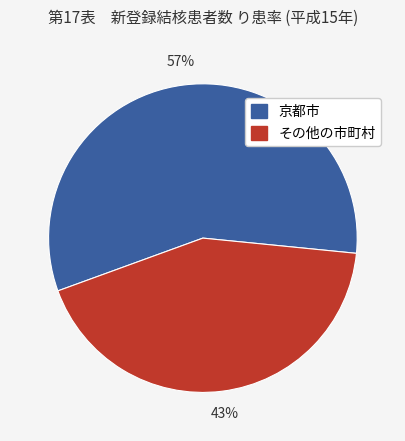

To the nearest percent, what is the average slice percentage?

50%